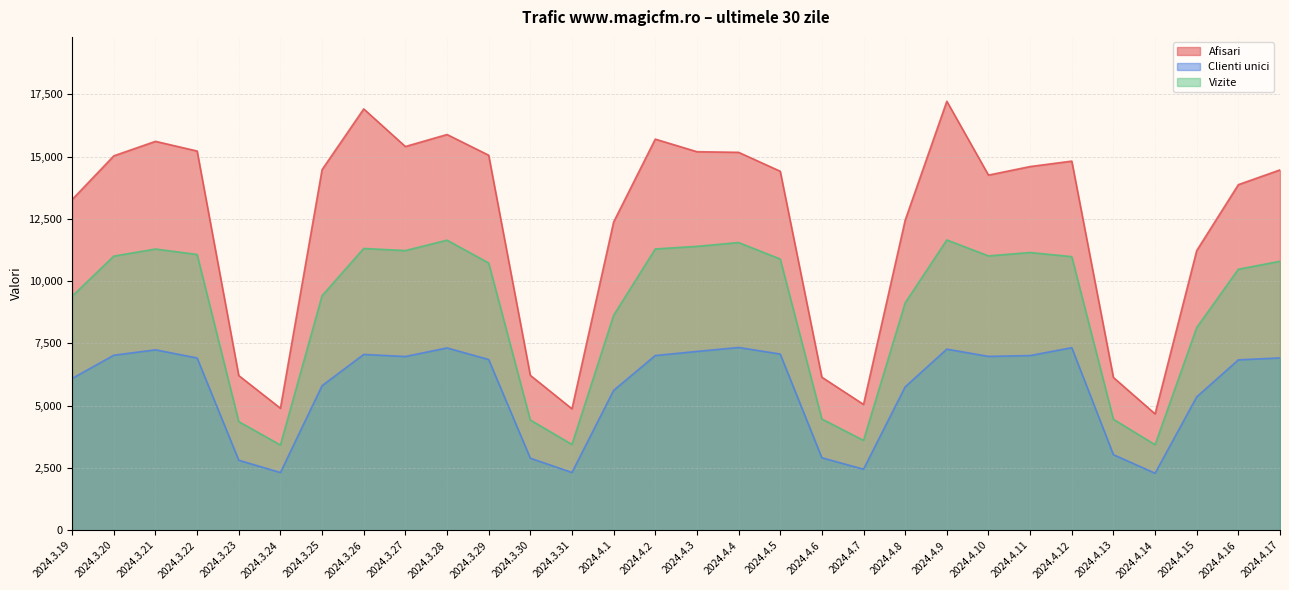

Where is Afisari nearest to the value 10944?

2024.4.15